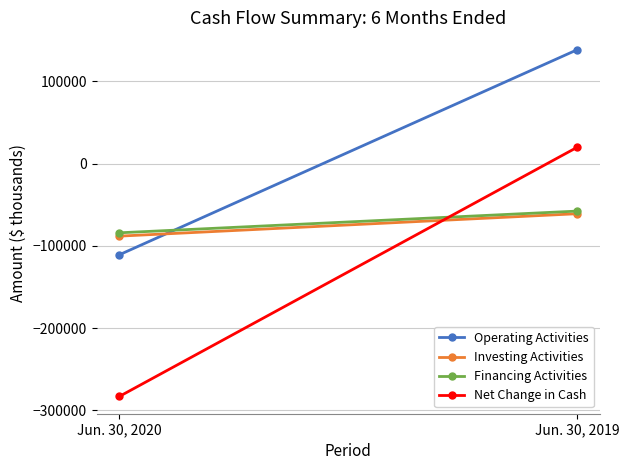

What is the maximum value for Financing Activities?

-57709